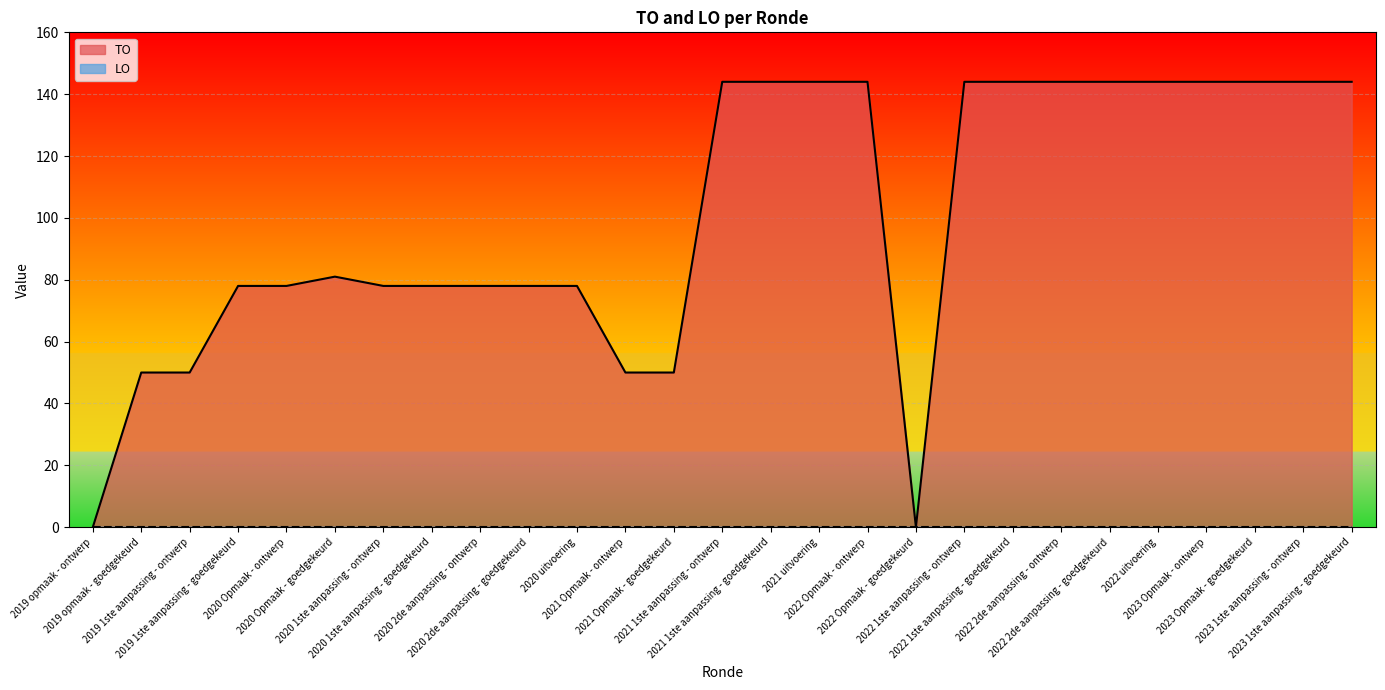

List the labels in order of value, smallest first.

2019 opmaak - ontwerp, 2022 Opmaak - goedgekeurd, 2019 opmaak - goedgekeurd, 2019 1ste aanpassing - ontwerp, 2021 Opmaak - ontwerp, 2021 Opmaak - goedgekeurd, 2019 1ste aanpassing - goedgekeurd, 2020 Opmaak - ontwerp, 2020 1ste aanpassing - ontwerp, 2020 1ste aanpassing - goedgekeurd, 2020 2de aanpassing - ontwerp, 2020 2de aanpassing - goedgekeurd, 2020 uitvoering, 2020 Opmaak - goedgekeurd, 2021 1ste aanpassing - ontwerp, 2021 1ste aanpassing - goedgekeurd, 2021 uitvoering, 2022 Opmaak - ontwerp, 2022 1ste aanpassing - ontwerp, 2022 1ste aanpassing - goedgekeurd, 2022 2de aanpassing - ontwerp, 2022 2de aanpassing - goedgekeurd, 2022 uitvoering, 2023 Opmaak - ontwerp, 2023 Opmaak - goedgekeurd, 2023 1ste aanpassing - ontwerp, 2023 1ste aanpassing - goedgekeurd